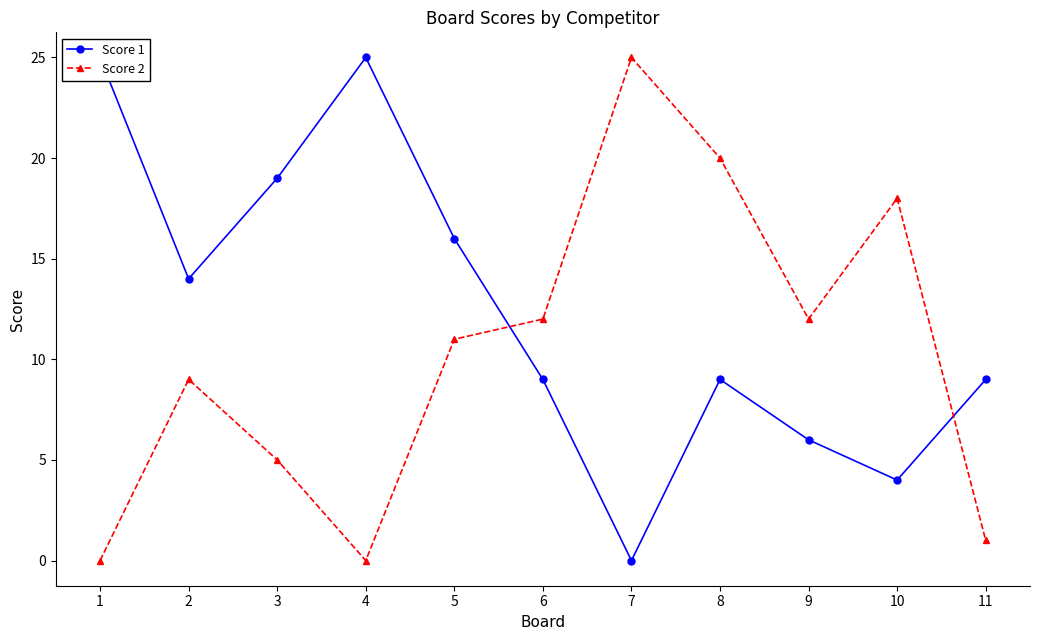

True or false: Score 2 has more than 2 points higher than both neighbors.

True